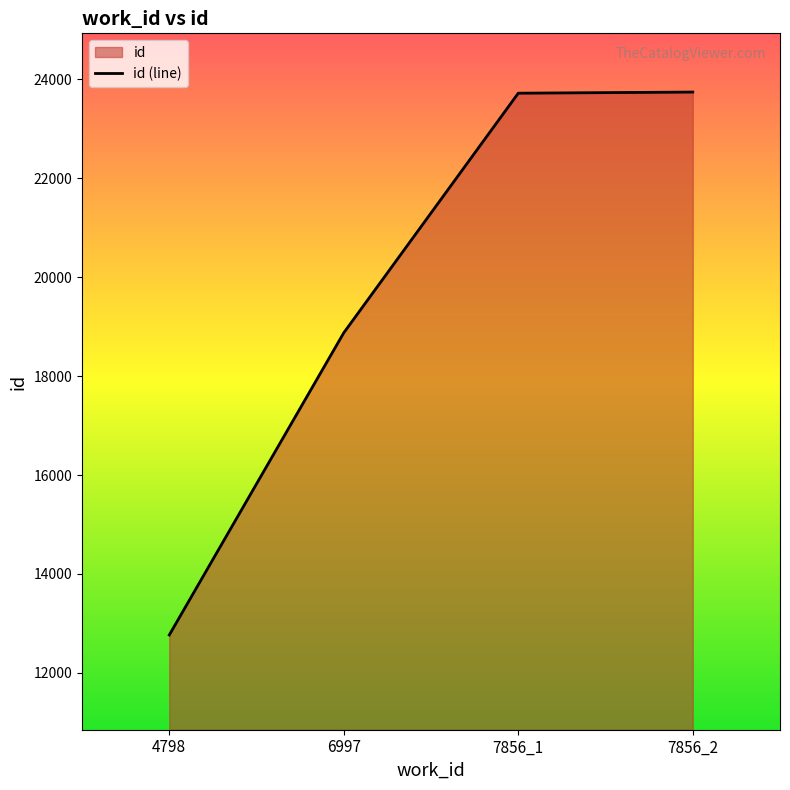

What is the difference between the maximum and minimum values?

10974